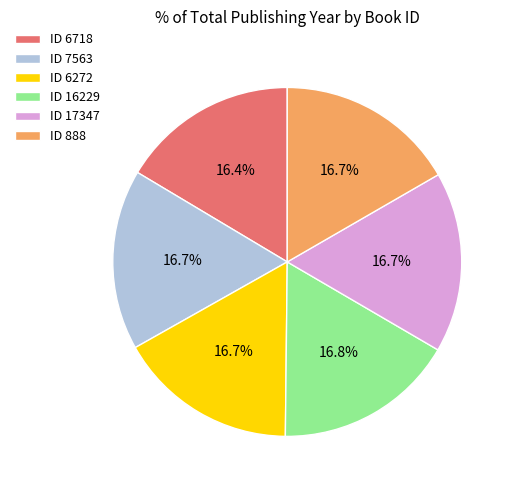

Is there any slice that represents more than half of the pie?

No